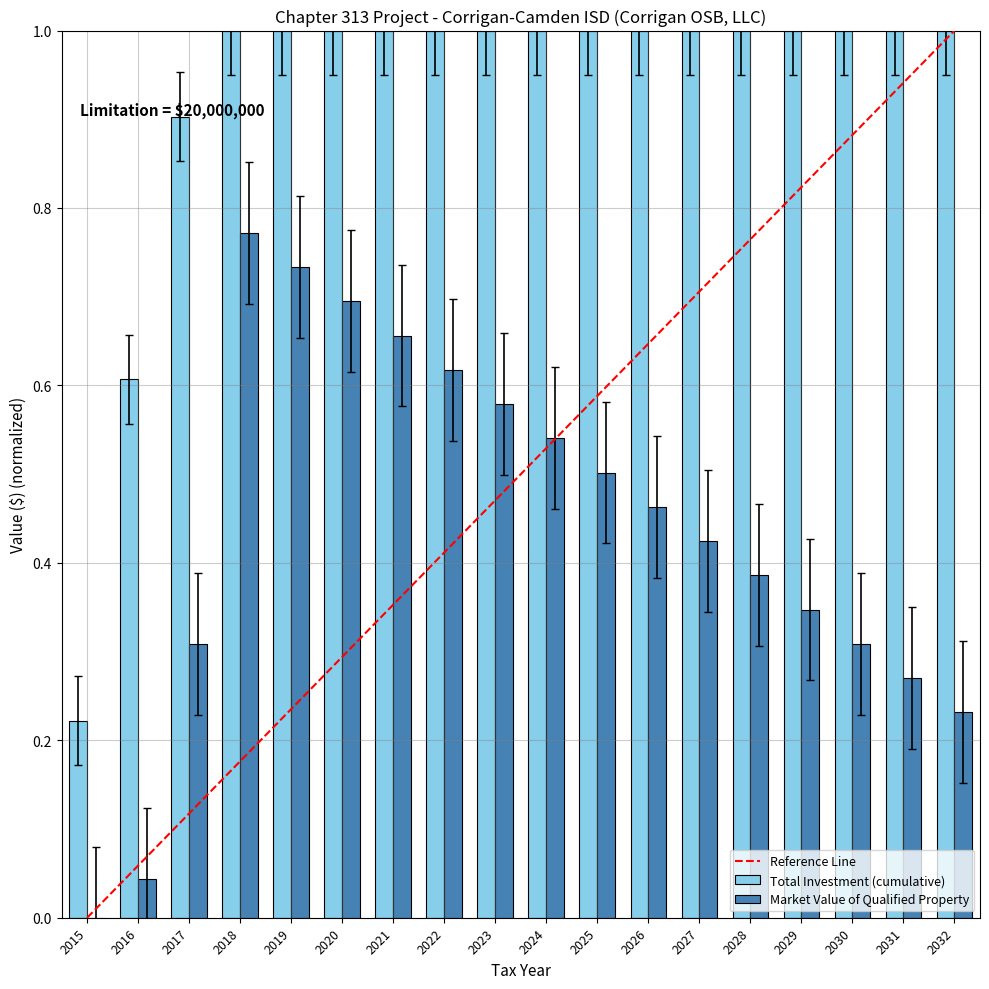

What is the average value of the Total Investment (cumulative) series?

0.9